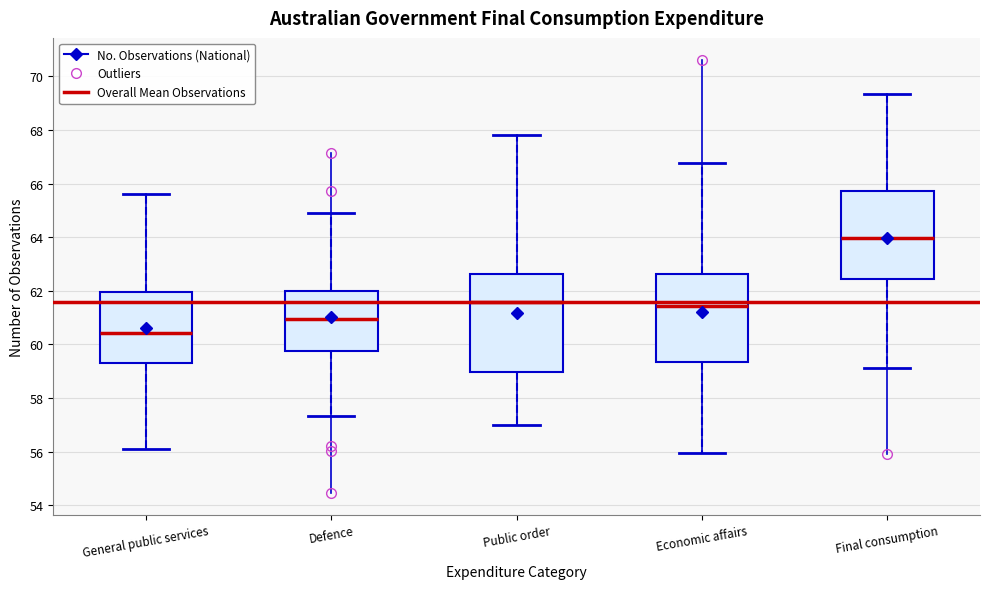

Reading left to right, transcribe this box plot: for each box, give where its median line is, the range the box spans, and where its two whiskers end, as read against the y-axis. The values are not printed on the chart, so give them approximately, as read against the axis.

General public services: median 60.4, box 59.4 to 62.0, whiskers 56.2 to 65.6
Defence: median 61.0, box 59.8 to 62.0, whiskers 57.4 to 65.0
Public order: median 61.6, box 59.0 to 62.6, whiskers 57.0 to 67.8
Economic affairs: median 61.4, box 59.4 to 62.6, whiskers 56.0 to 66.8
Final consumption: median 64.0, box 62.4 to 65.8, whiskers 59.2 to 69.4